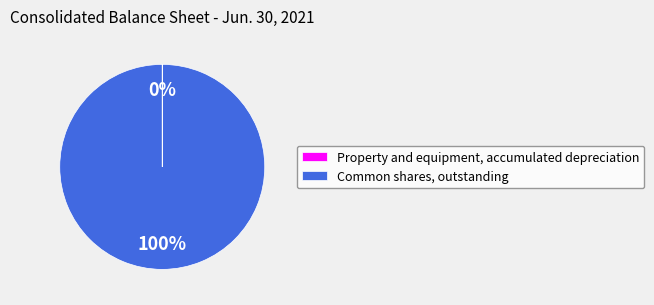

To the nearest percent, what is the average slice percentage?

50%